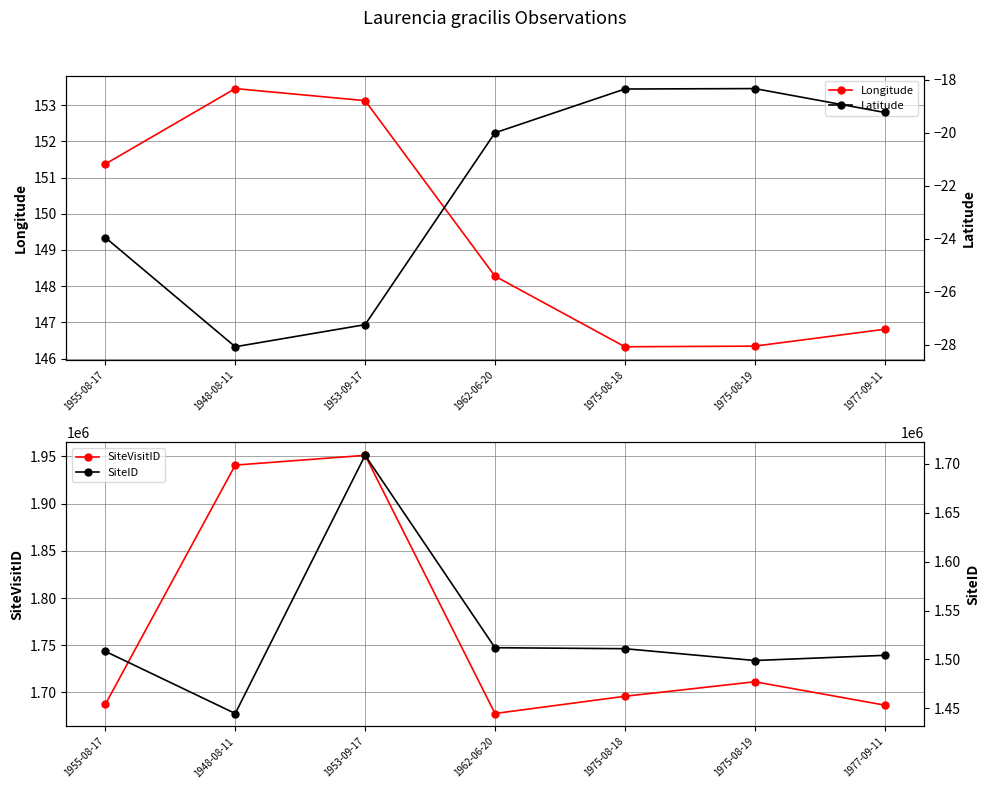

How many values in the Latitude series are below -20?

4